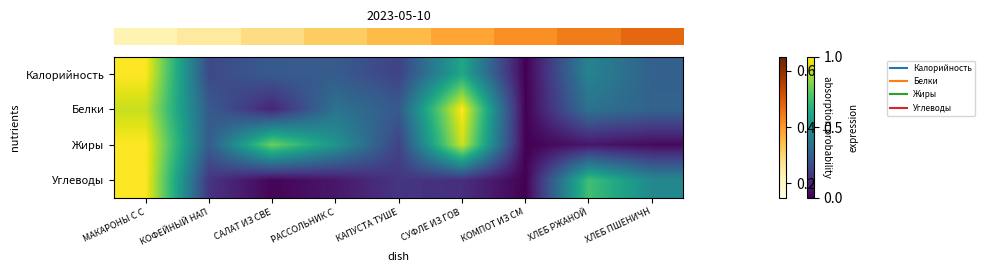

What is the spread (max minus min) of values at КОФЕЙНЫЙ НАП?

0.1